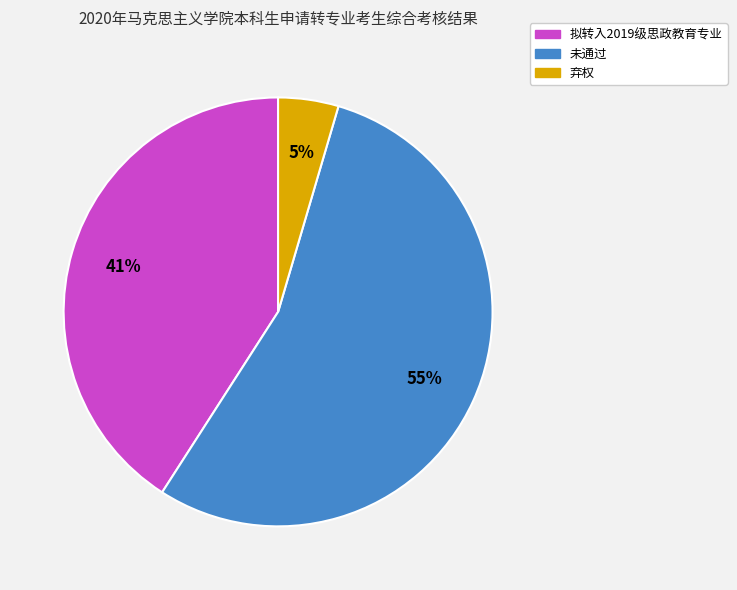

Is it true that 未通过 is 55% of the pie?

True